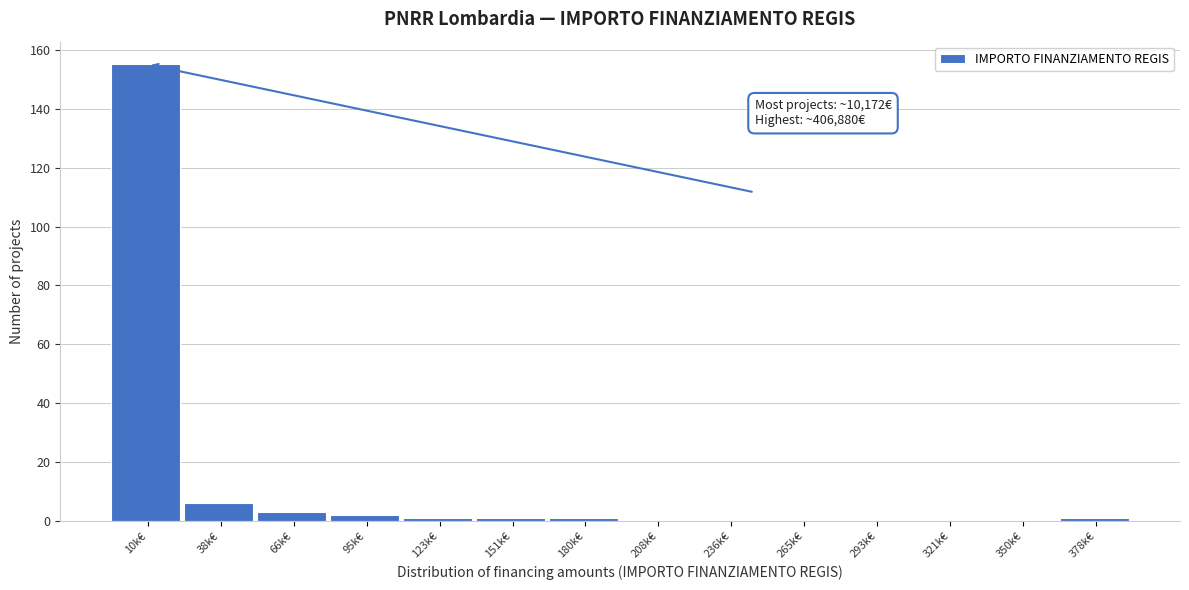

Reading left to right, list all the values displayed in this chart.

10k€=155	38k€=6	66k€=3	95k€=2	123k€=1	151k€=1	180k€=1	208k€=0	236k€=0	265k€=0	293k€=0	321k€=0	350k€=0	378k€=1